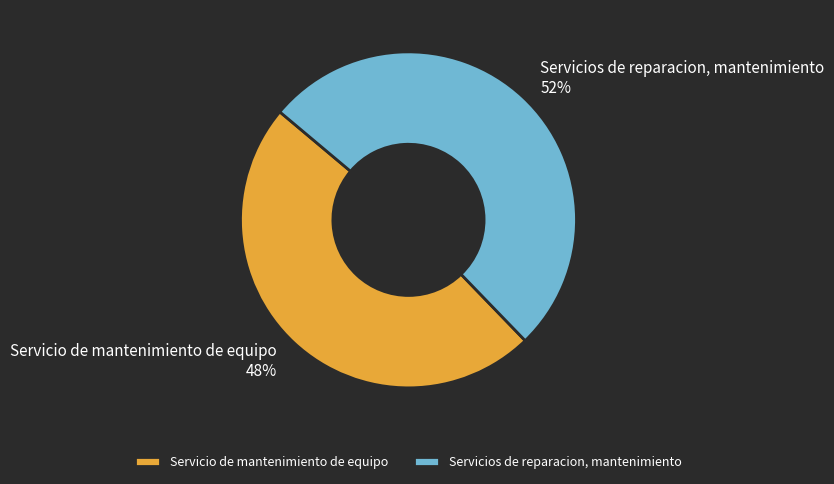

To the nearest percent, what is the average slice percentage?

50%